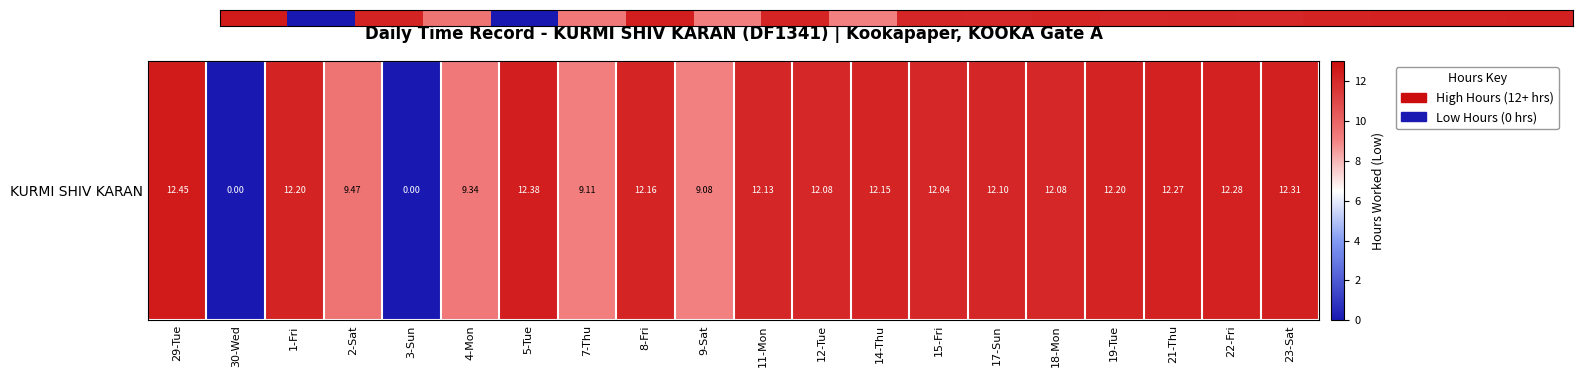

List the labels in order of value, largest first.

29-Tue, 5-Tue, 23-Sat, 22-Fri, 21-Thu, 1-Fri, 19-Tue, 8-Fri, 14-Thu, 11-Mon, 17-Sun, 12-Tue, 18-Mon, 15-Fri, 2-Sat, 4-Mon, 7-Thu, 9-Sat, 30-Wed, 3-Sun